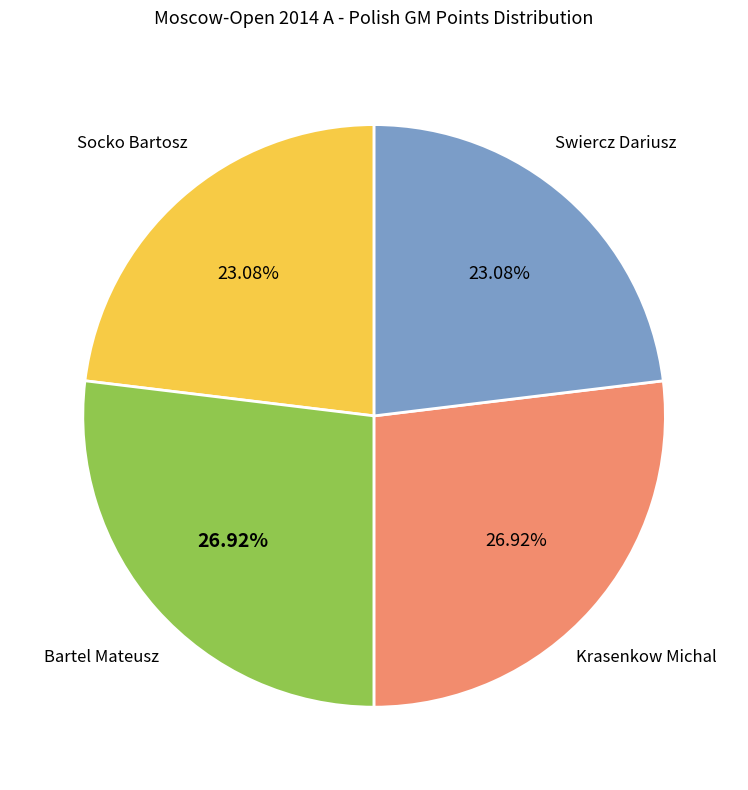

To the nearest percent, what is the difference between the largest and smallest slice percentages?

4%